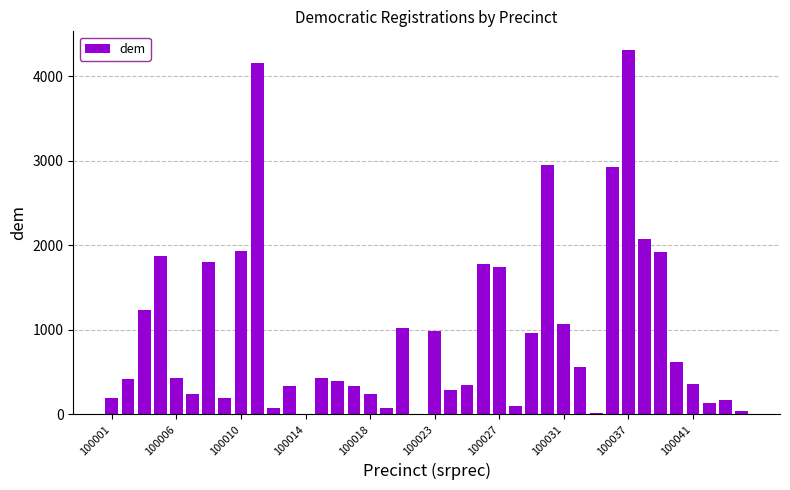

What is the greatest value displayed?

4318